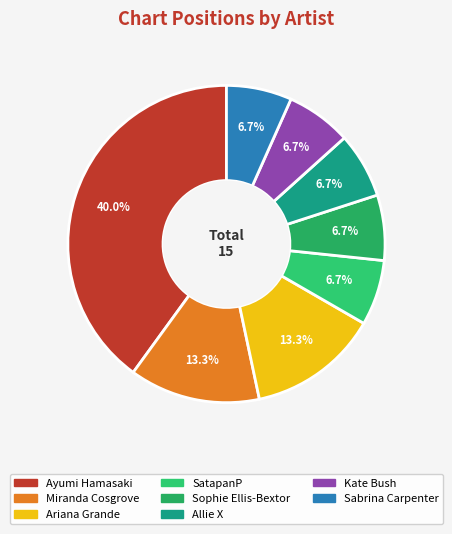

Rank the categories by value from highest to lowest.

Ayumi Hamasaki, Miranda Cosgrove, Ariana Grande, SatapanP, Sophie Ellis-Bextor, Allie X, Kate Bush, Sabrina Carpenter